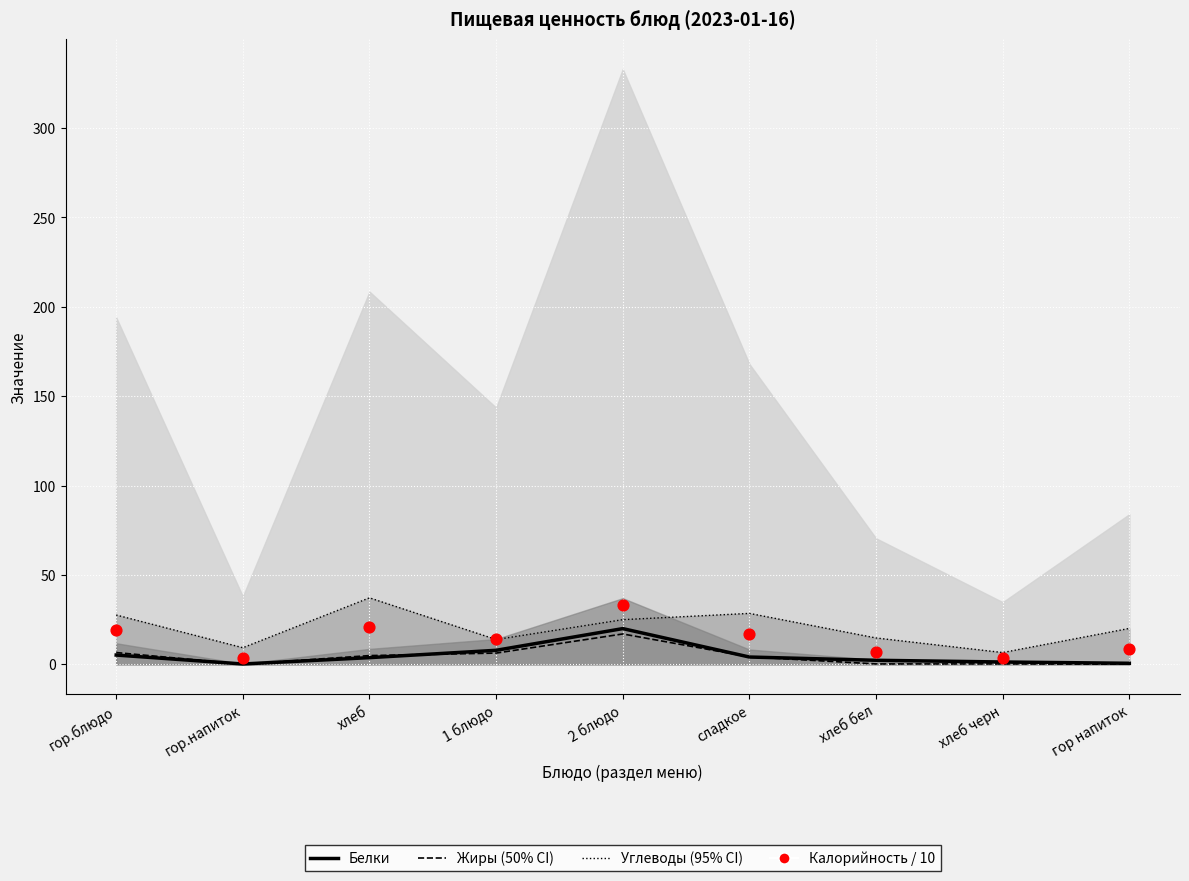

Which series contains the highest Y value?

Углеводы (линия)